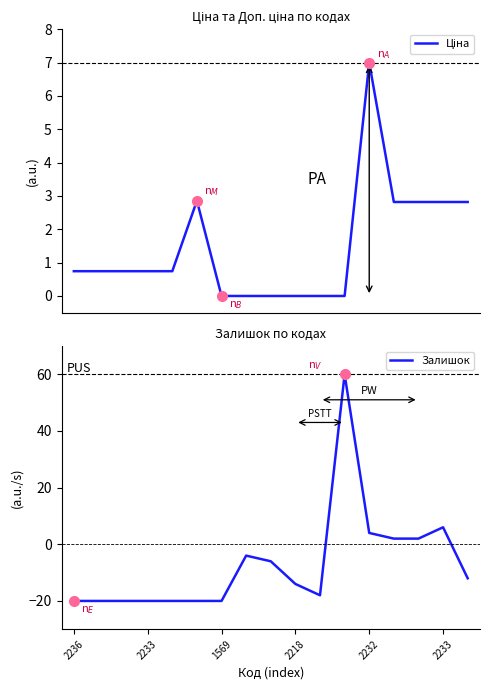

What is the minimum value for Залишок?

-20